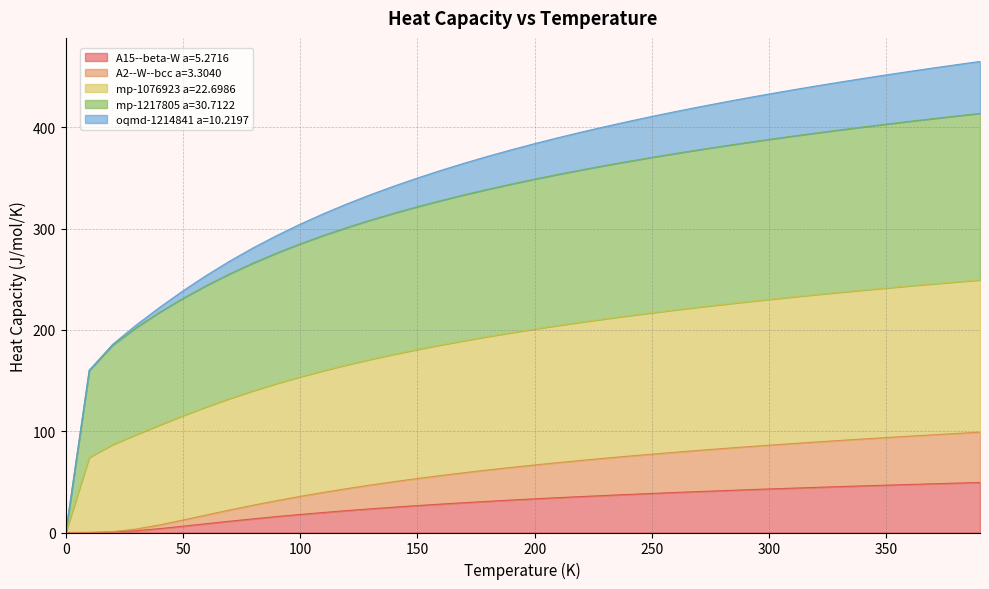

What are all the series names shown in the legend?

A15--beta-W a=5.2716, A2--W--bcc a=3.3040, mp-1076923 a=22.6986, mp-1217805 a=30.7122, oqmd-1214841 a=10.2197